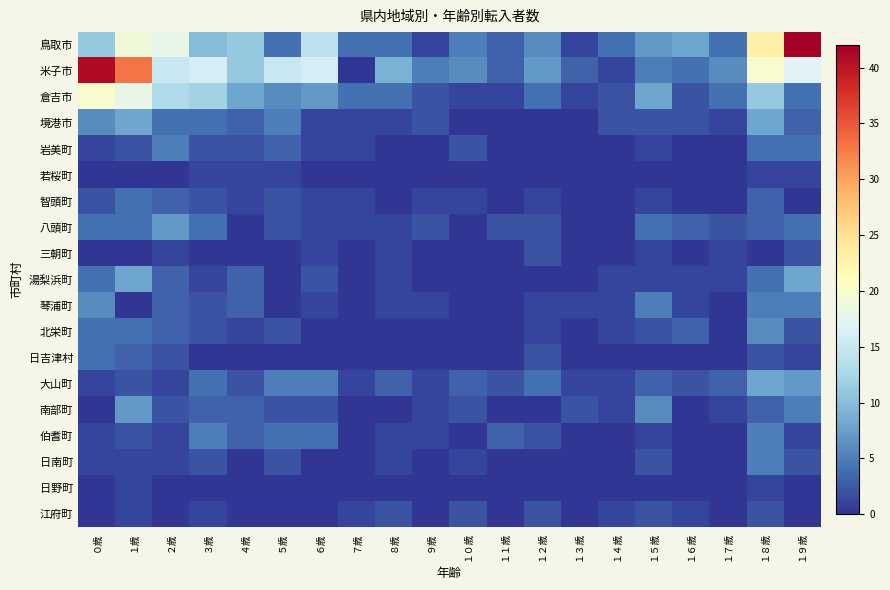

Which series changed the most between １歳 and １４歳?

米子市